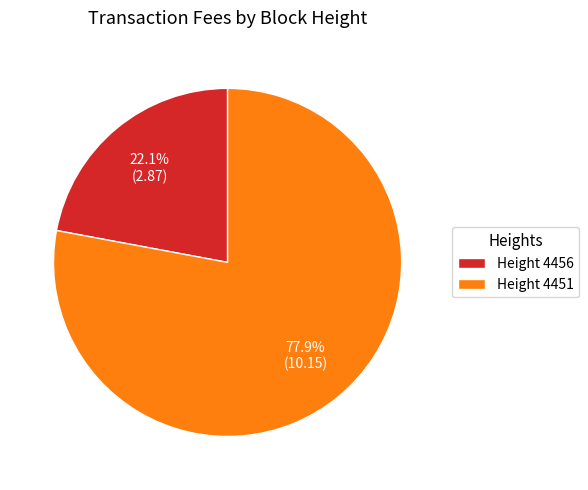

What is the smallest slice in the pie chart?

Height 4456